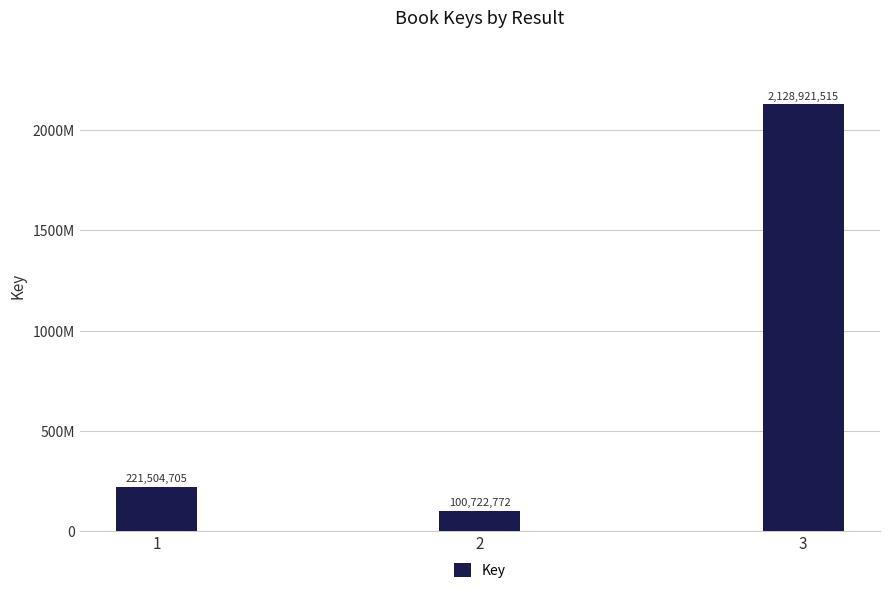

Are the bars horizontal?

No